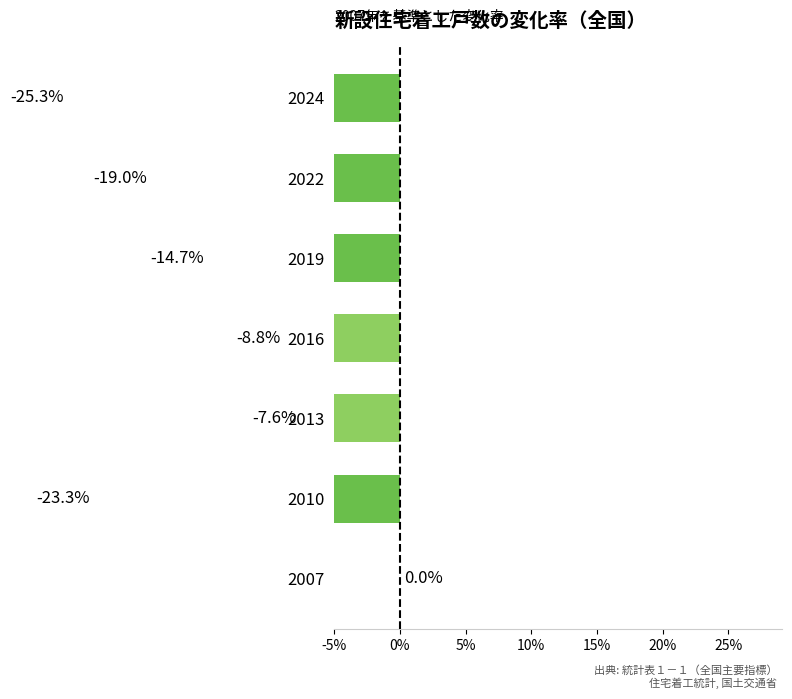

What is the average value?

-14.1